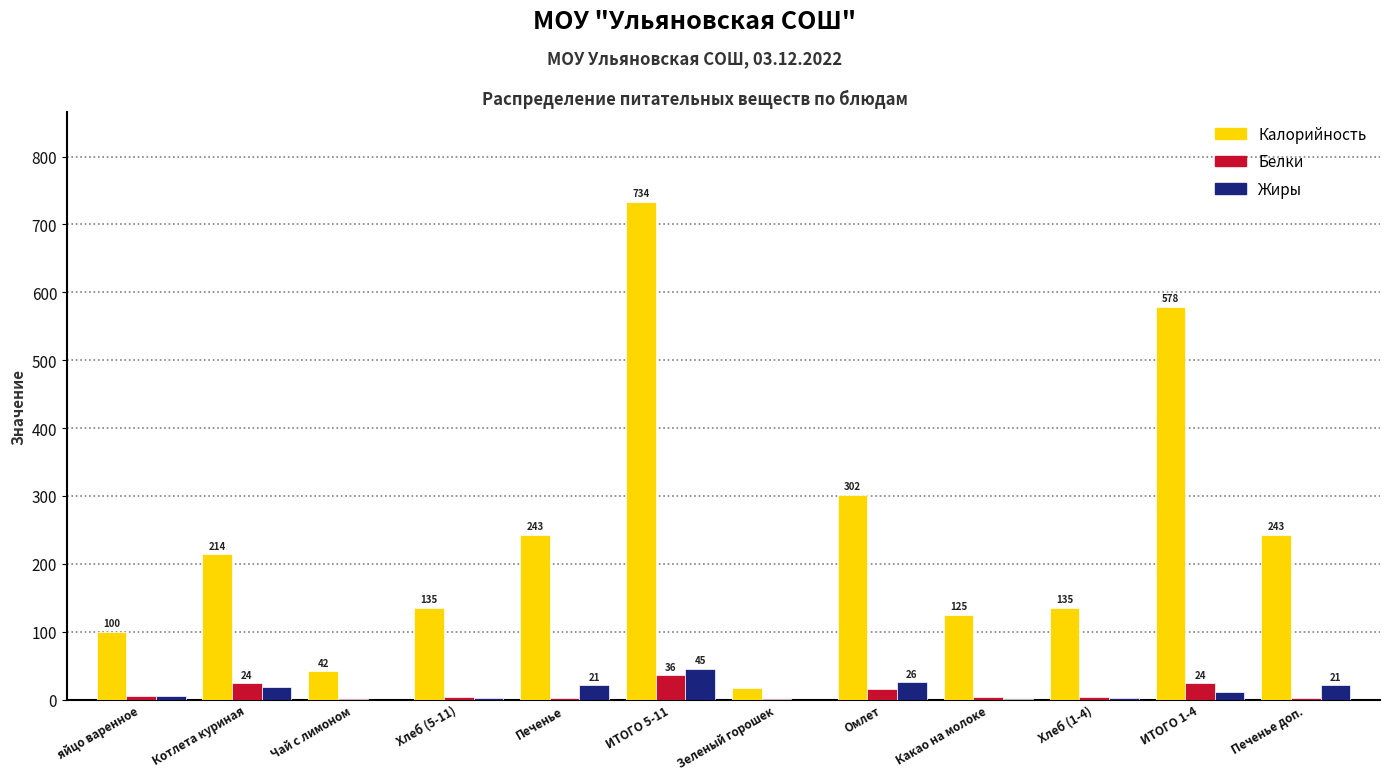

Between Котлета куриная and Печенье доп., which series saw the biggest shift?

Калорийность